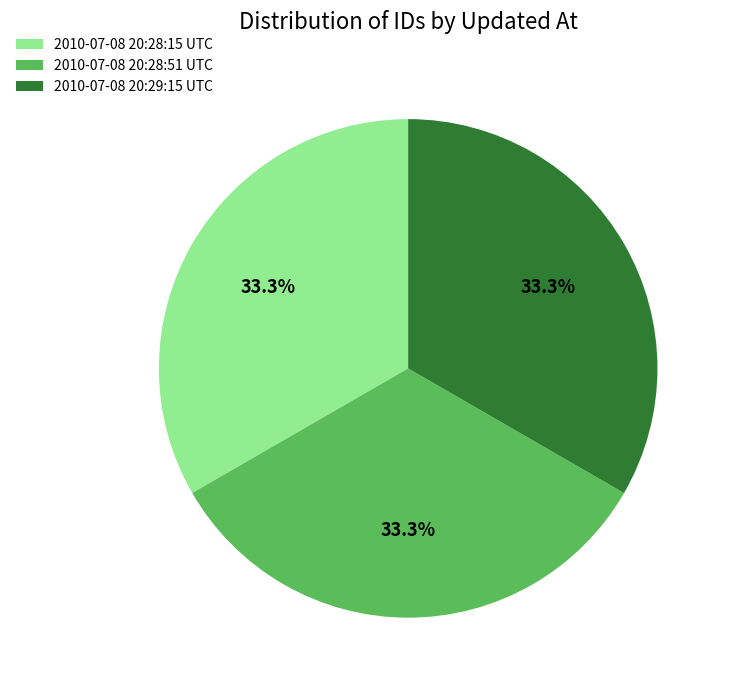

Does any single category account for the majority?

No